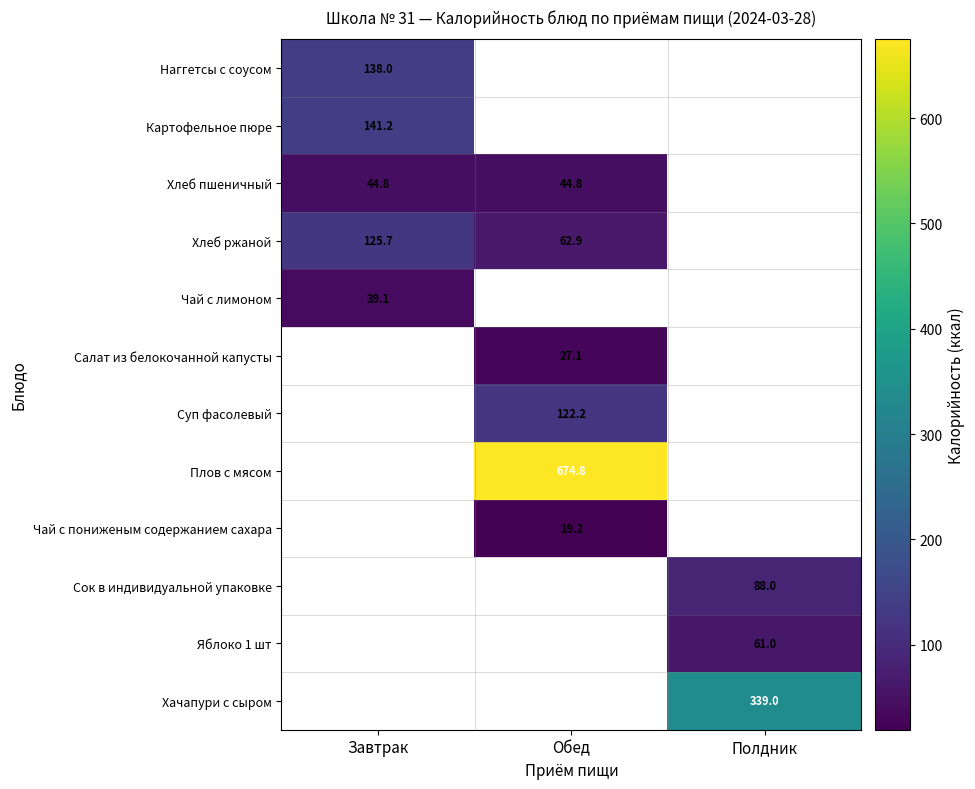

Which label corresponds to the smallest value in the chart?

Обед